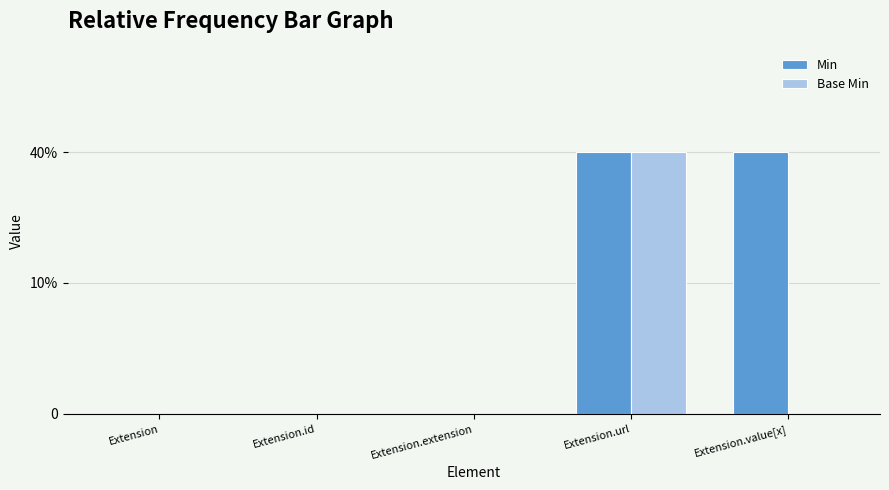

What are all the series names shown in the legend?

Min, Base Min